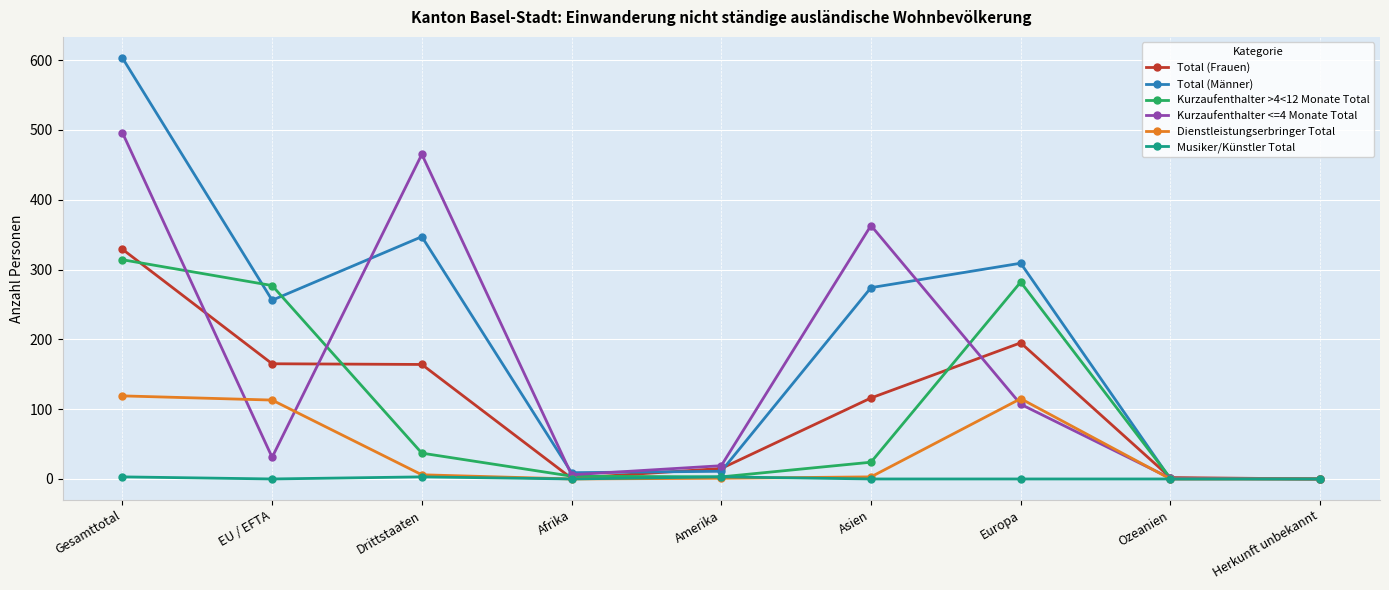

Where does the Kurzaufenthalter <=4 Monate Total series first go above 31?

Gesamttotal